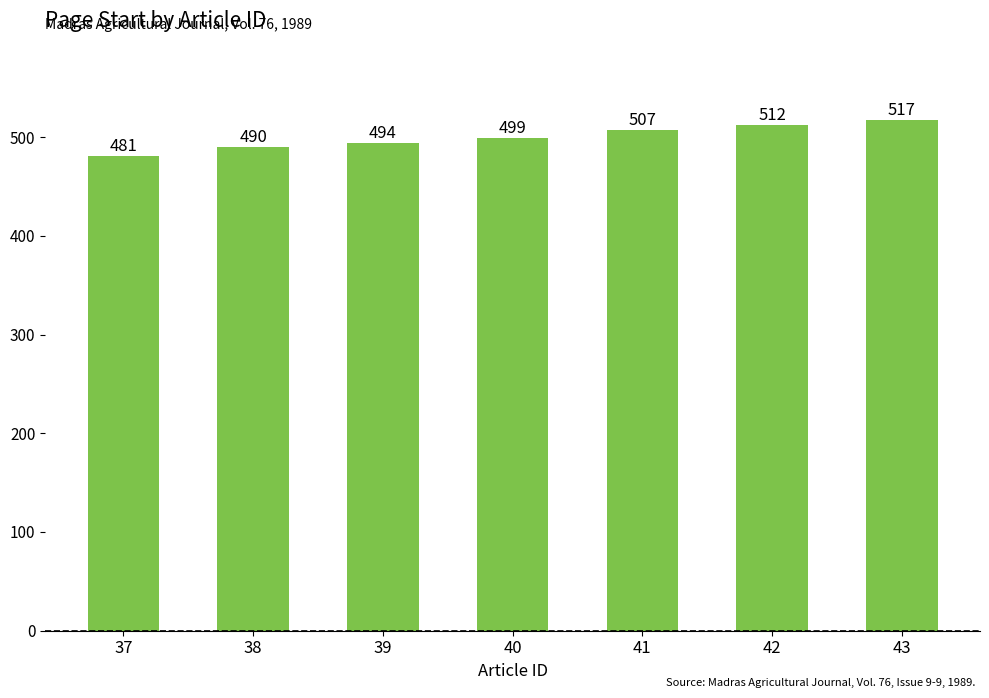

What is the minimum value shown in the chart?

481